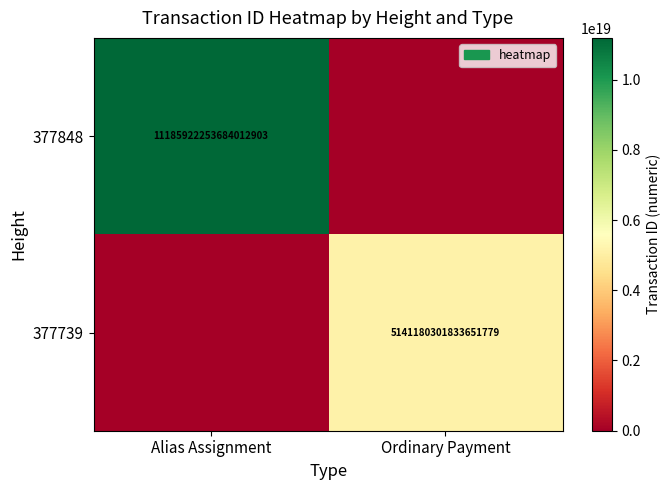

The 377848 series shows 5127759253500941312 at Alias Assignment. True or false?

False